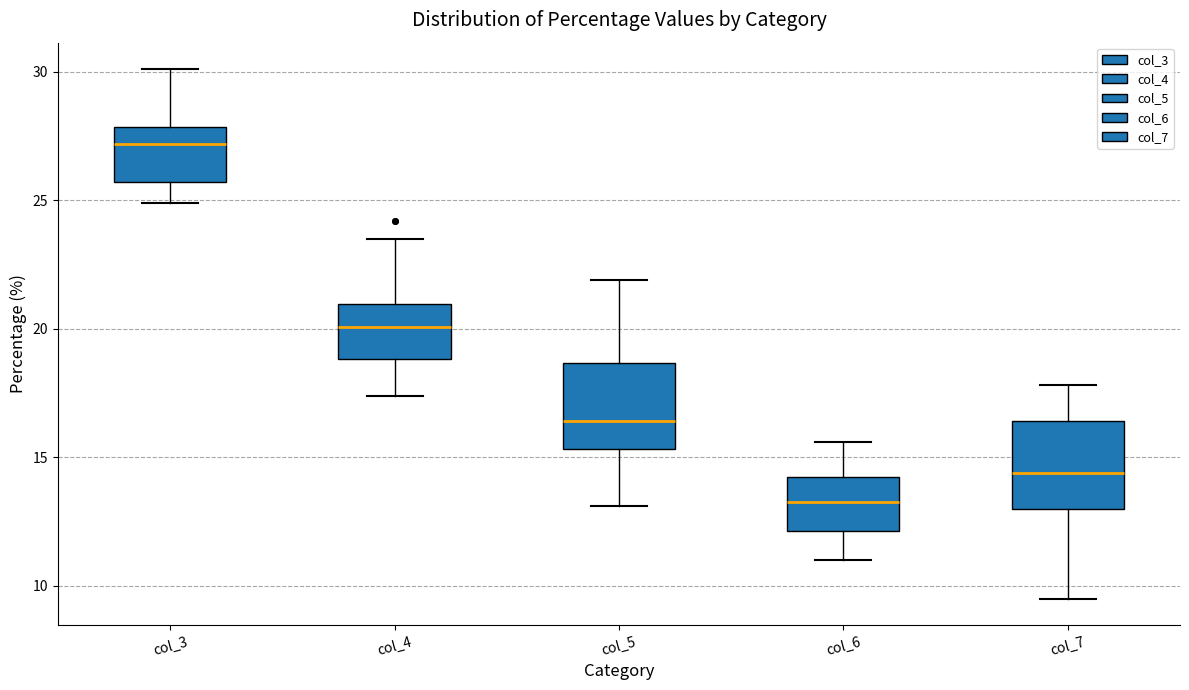

Reading left to right, read every box against the y-axis: the position of its median line, the range the box covers, and the ends of its whiskers. The values are not printed on the chart, so give them approximately, as read against the axis.

col_3: median 27.0, box 25.5 to 28.0, whiskers 25.0 to 30.0
col_4: median 20.0, box 19.0 to 21.0, whiskers 17.5 to 23.5
col_5: median 16.5, box 15.5 to 18.5, whiskers 13.0 to 22.0
col_6: median 13.5, box 12.0 to 14.5, whiskers 11.0 to 15.5
col_7: median 14.5, box 13.0 to 16.5, whiskers 9.5 to 18.0